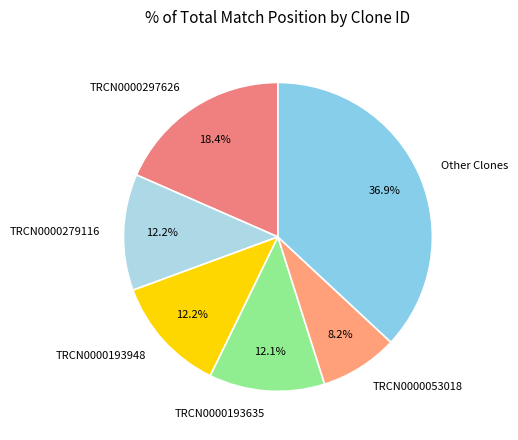

Which category has the smallest portion of the pie?

TRCN0000053018